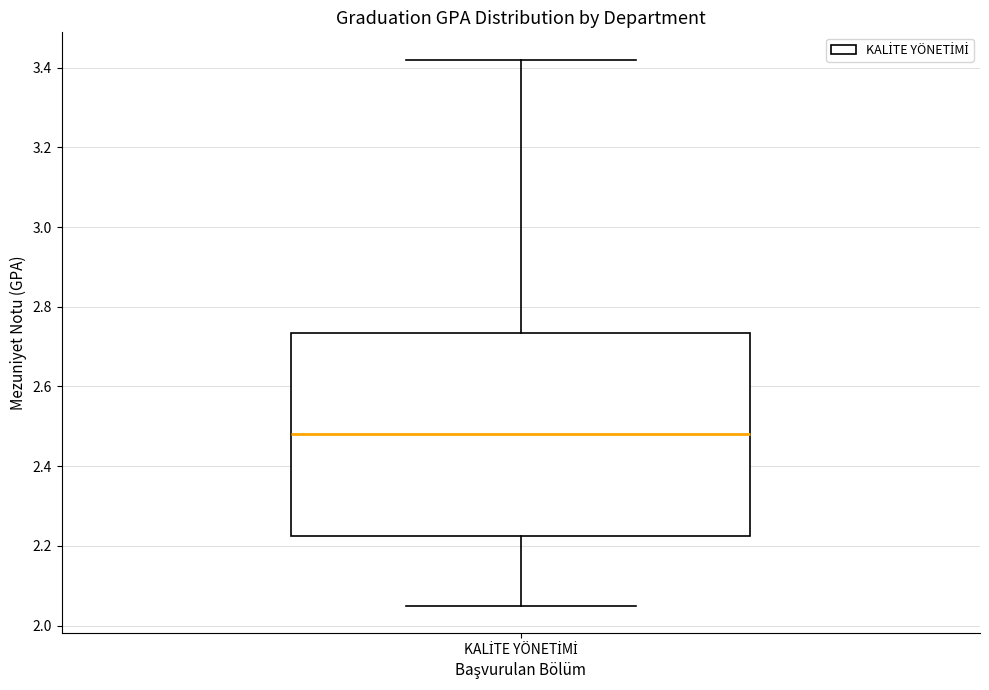

Read this box plot against the y-axis: the position of the median line, the range covered by the box, and the ends of both whiskers. The values are not printed on the chart, so give them approximately, as read against the axis.

median 2.48, box 2.22 to 2.74, whiskers 2.06 to 3.42